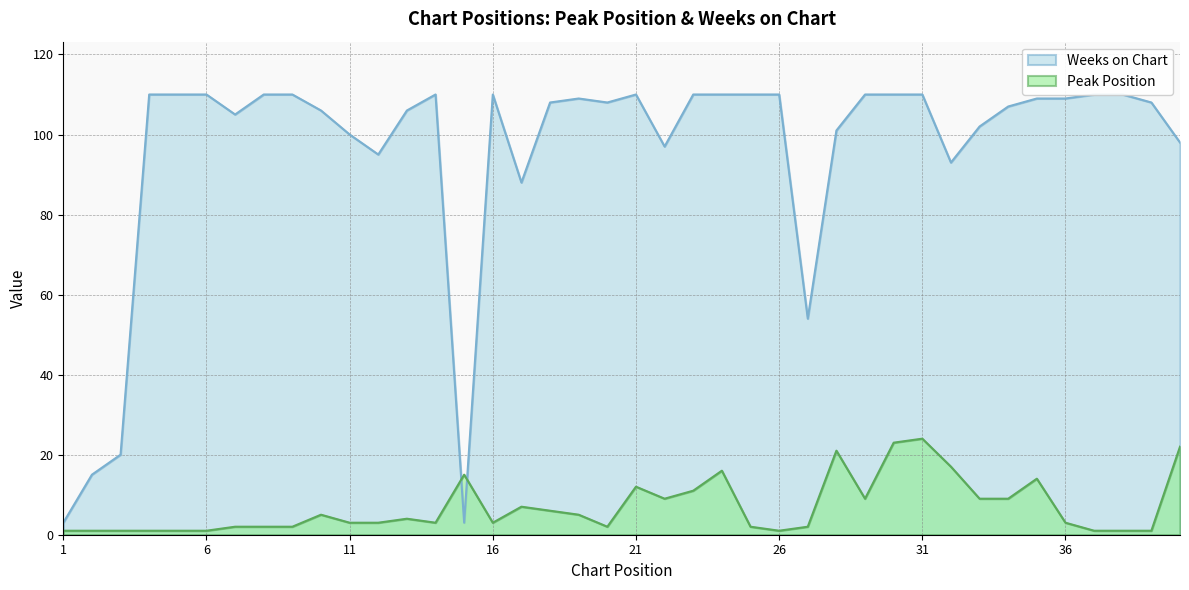

How many data points in Weeks on Chart are above 109?

17